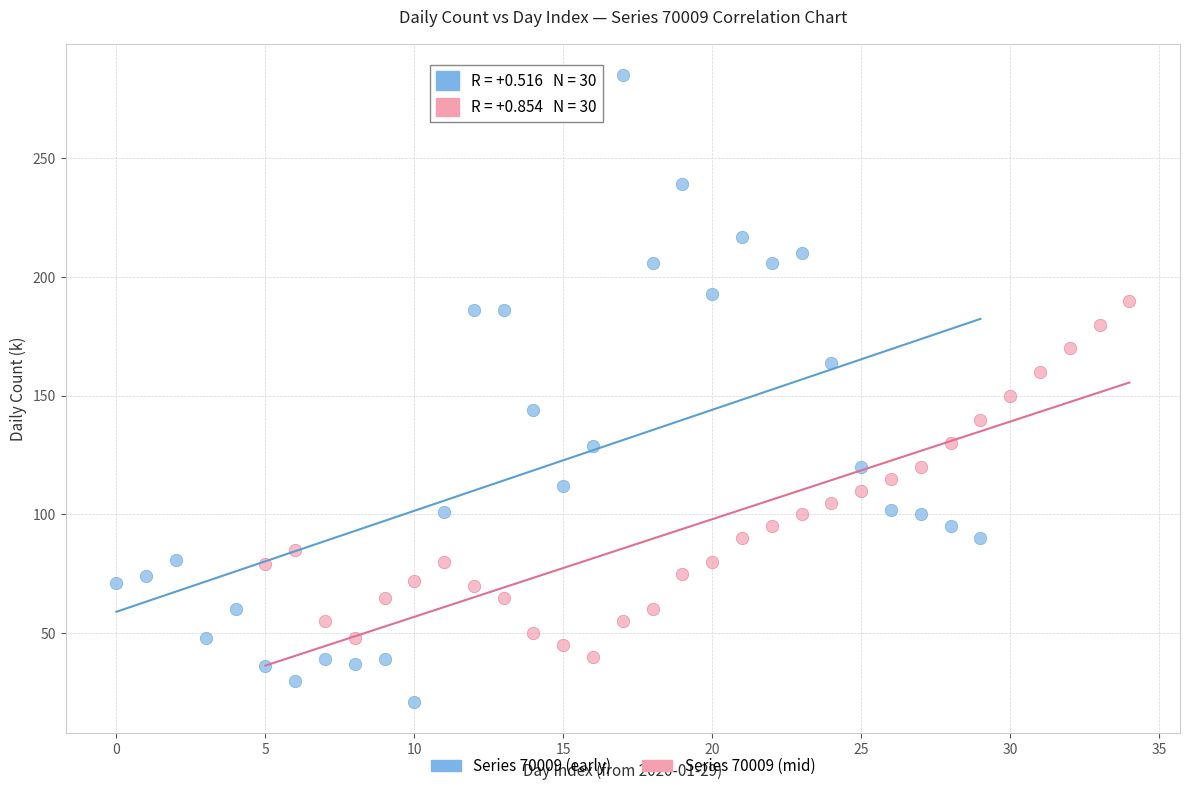

Which series has the largest Y range (max minus min)?

Series 70009 (early)